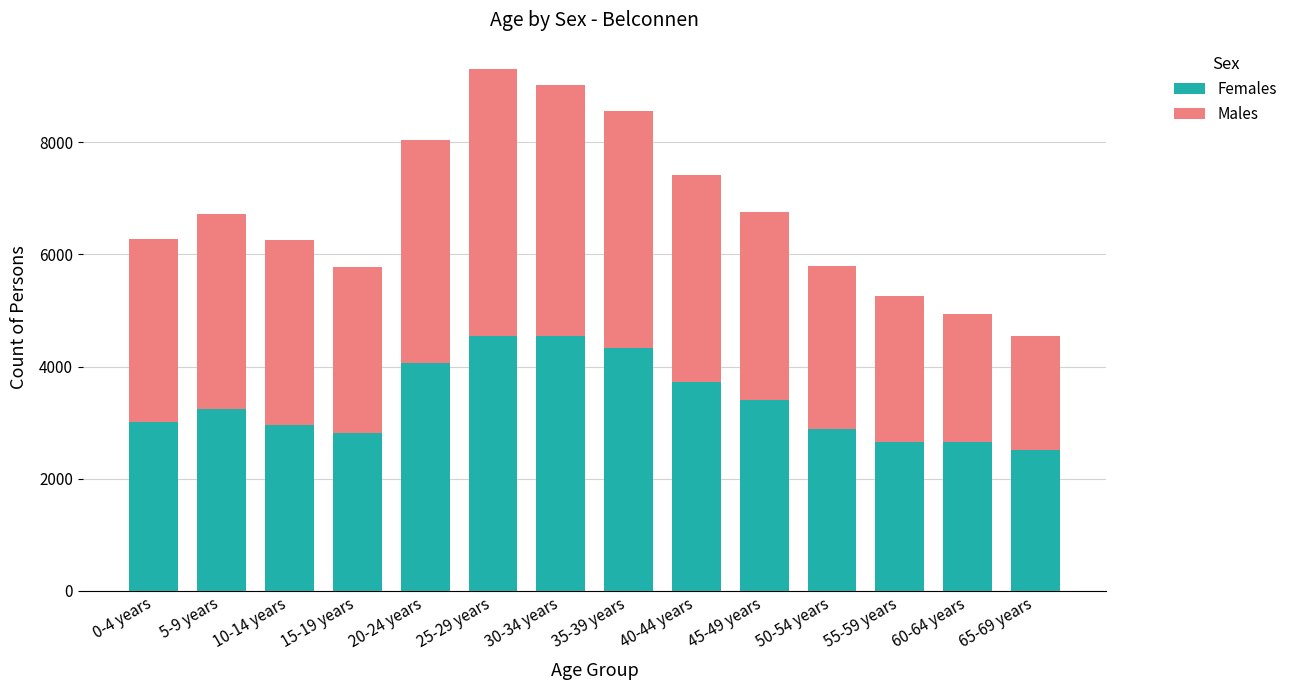

What is the total value across all series at 55-59 years?

5260